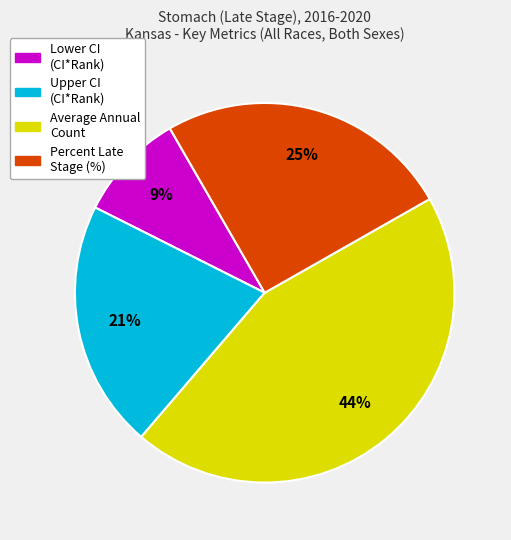

Approximately how many times larger is the value at Upper CI (CI*Rank) compared to Lower CI (CI*Rank)?

2.3